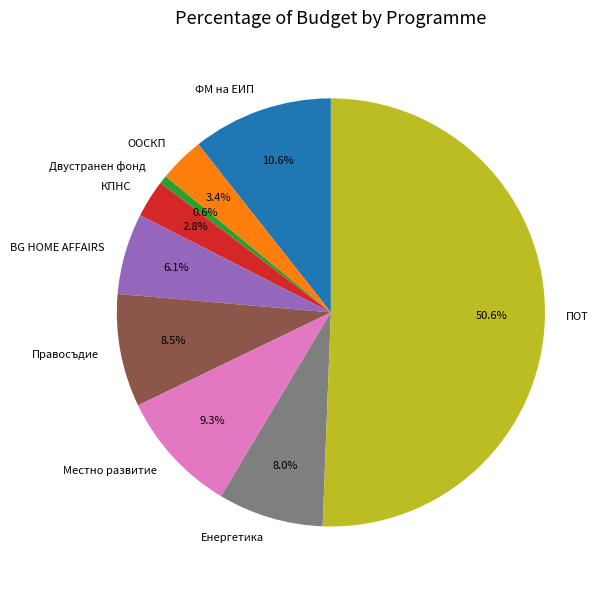

Count the number of slices in the pie.

9